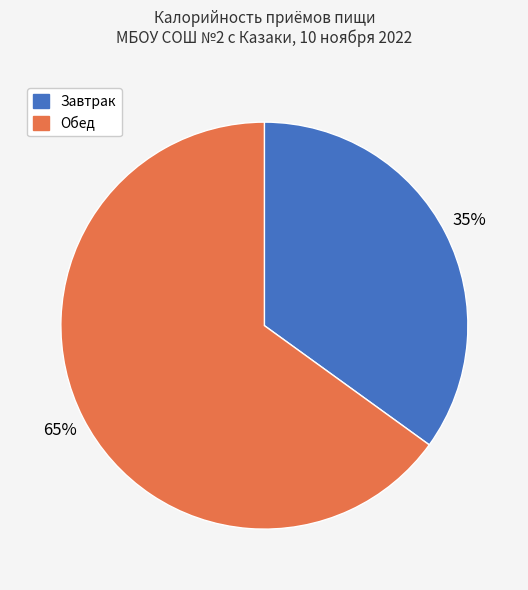

Is there a majority slice in this chart?

Yes